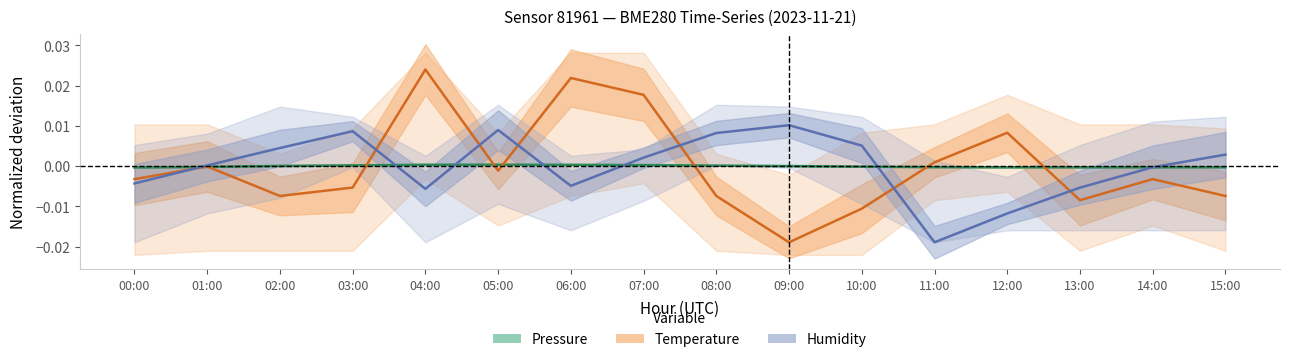

What is the label of the 8th point from the left?

07:00